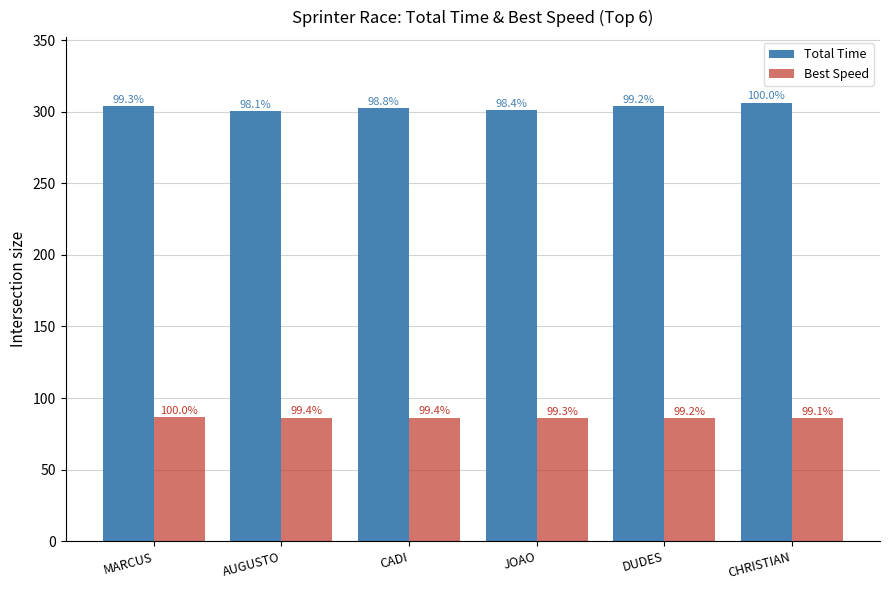

At which label is Best Speed closest to 86?

DUDES